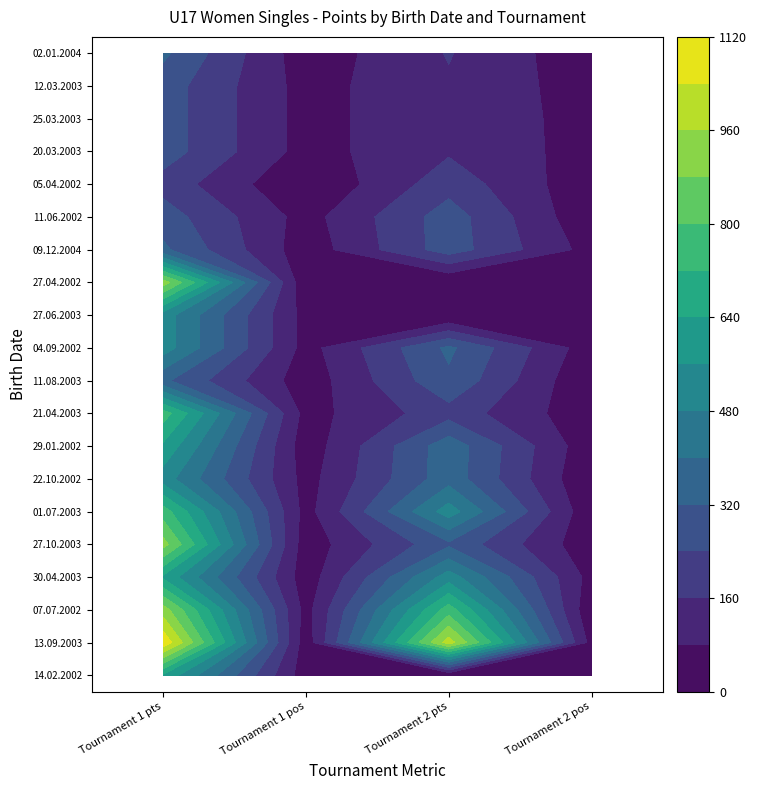

The value of 3 at 30.04.2003 is 520. True or false?

True